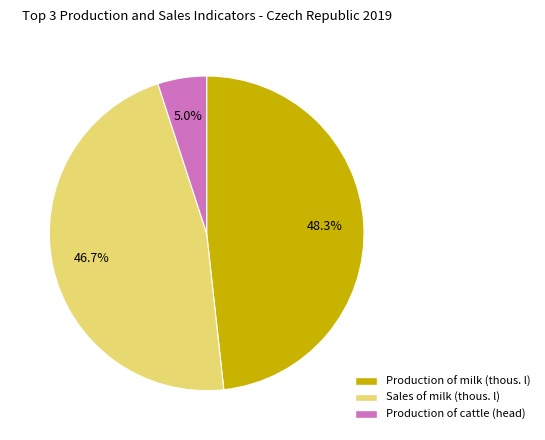

To the nearest percent, what is the combined percentage of Sales of milk (thous. l) and Production of cattle (head)?

52%